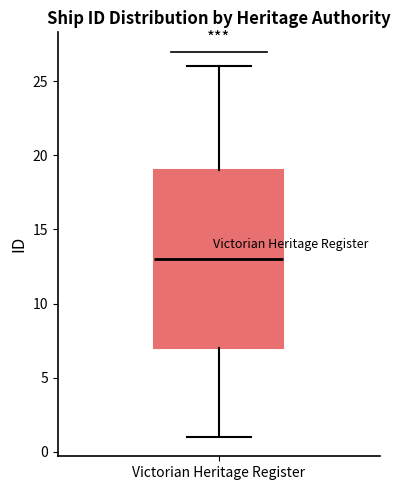

Where does the upper whisker of the box for Victorian Heritage Register end on the y-axis? The values are not printed on the chart, so give them approximately, as read against the axis.

26